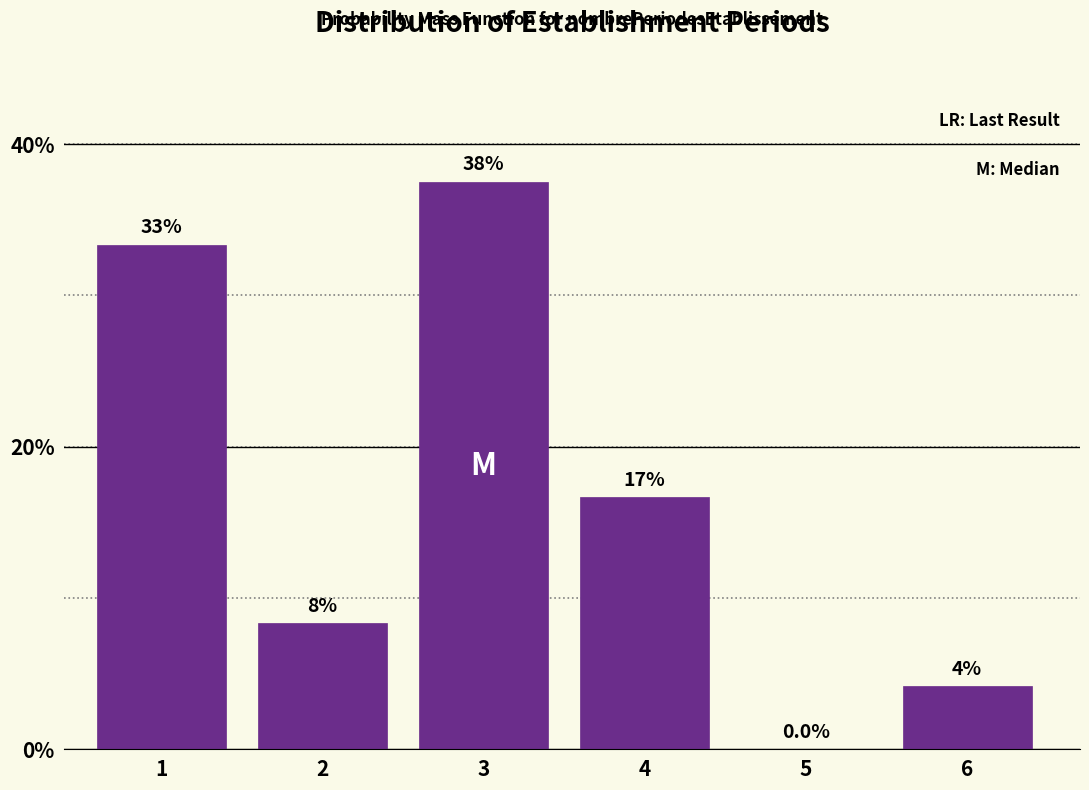

Are the bars horizontal?

No